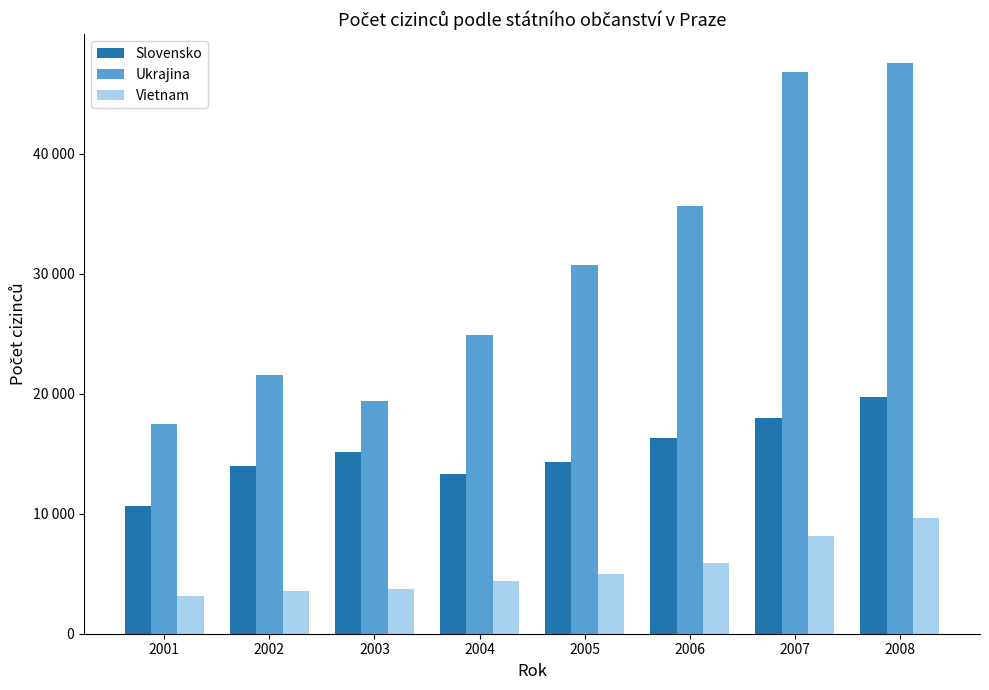

What are all the series names shown in the legend?

Slovensko, Ukrajina, Vietnam